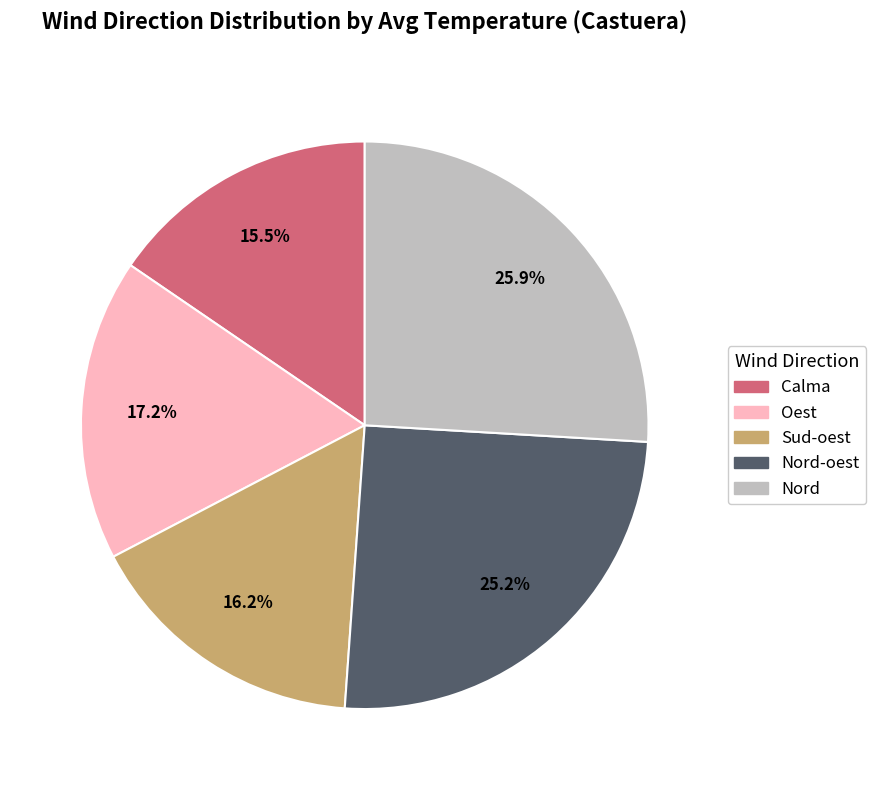

The Calma slice represents 6% of the pie. True or false?

False